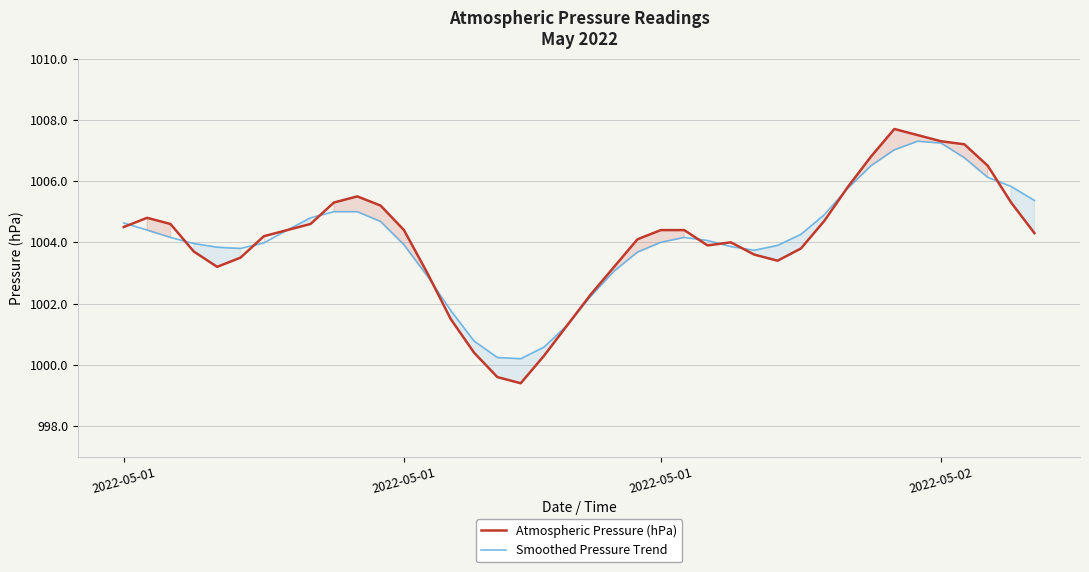

Reading left to right, transcribe all the data shown in this chart.

Atmospheric Pressure (hPa): 1004.5	1004.8	1004.6	1003.7	1003.2	1003.5	1004.2	1004.4	1004.6	1005.3	1005.5	1005.2	1004.4	1003.0	1001.5	1000.4	999.6	999.4	1000.3	1001.3	1002.3	1003.2	1004.1	1004.4	1004.4	1003.9	1004.0	1003.6	1003.4	1003.8	1004.7	1005.8	1006.8	1007.7	1007.5	1007.3	1007.2	1006.5	1005.3	1004.3
Smoothed Pressure Trend: 1004.6	1004.4	1004.2	1004.0	1003.8	1003.8	1004.0	1004.4	1004.8	1005.0	1005.0	1004.7	1003.9	1002.9	1001.8	1000.8	1000.2	1000.2	1000.6	1001.3	1002.2	1003.1	1003.7	1004.0	1004.2	1004.1	1003.9	1003.7	1003.9	1004.3	1004.9	1005.8	1006.5	1007.0	1007.3	1007.2	1006.8	1006.1	1005.8	1005.4